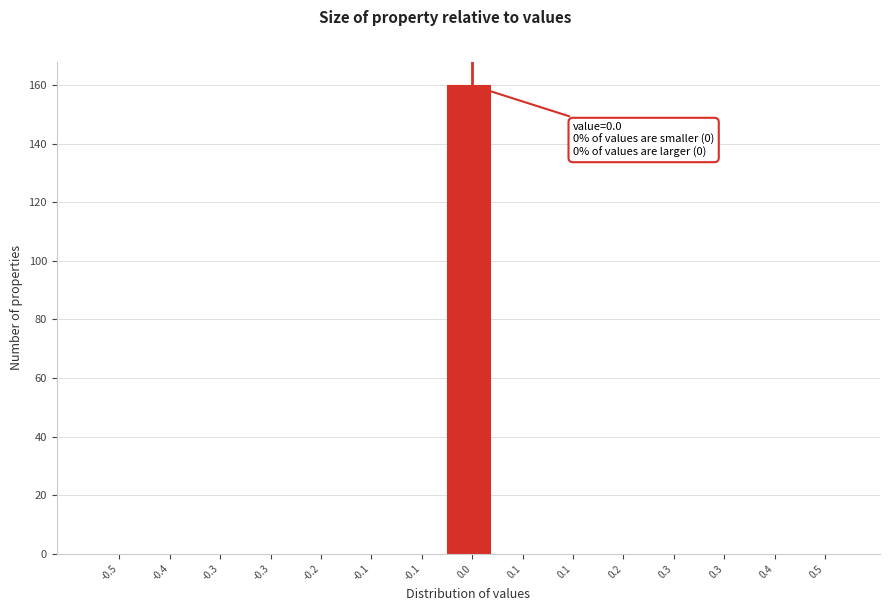

Are the bars horizontal?

No